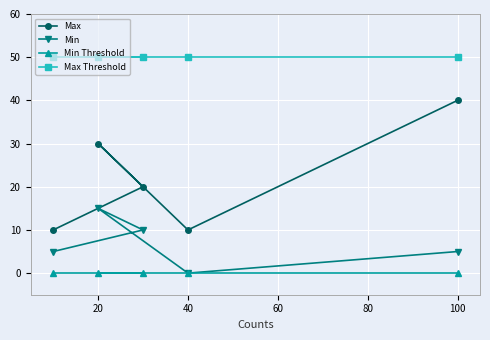

How many data points in Max are less than 20?

2